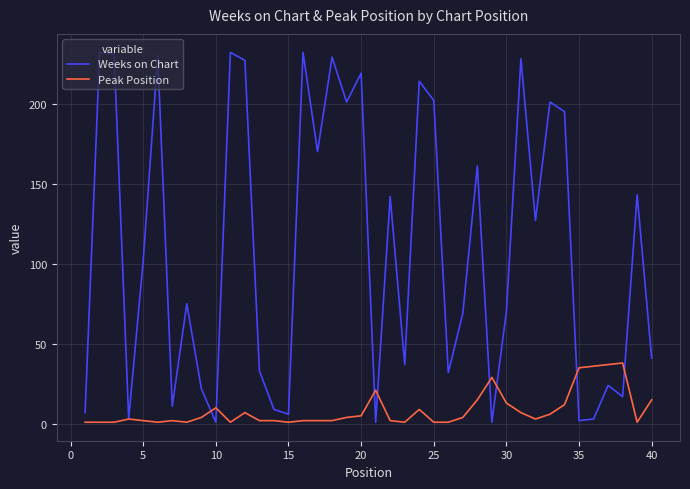

List the series in order of their peak value, lowest first.

Peak Position, Weeks on Chart